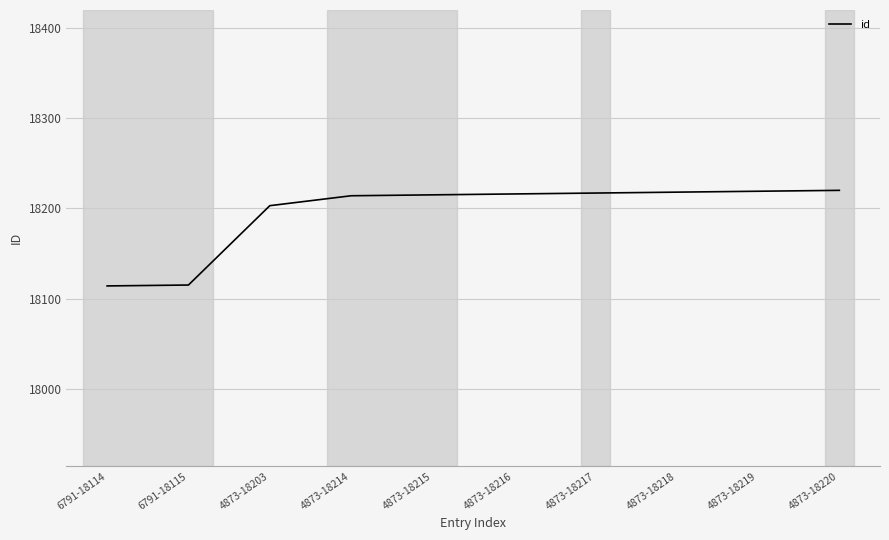

What is the greatest value displayed?

18220